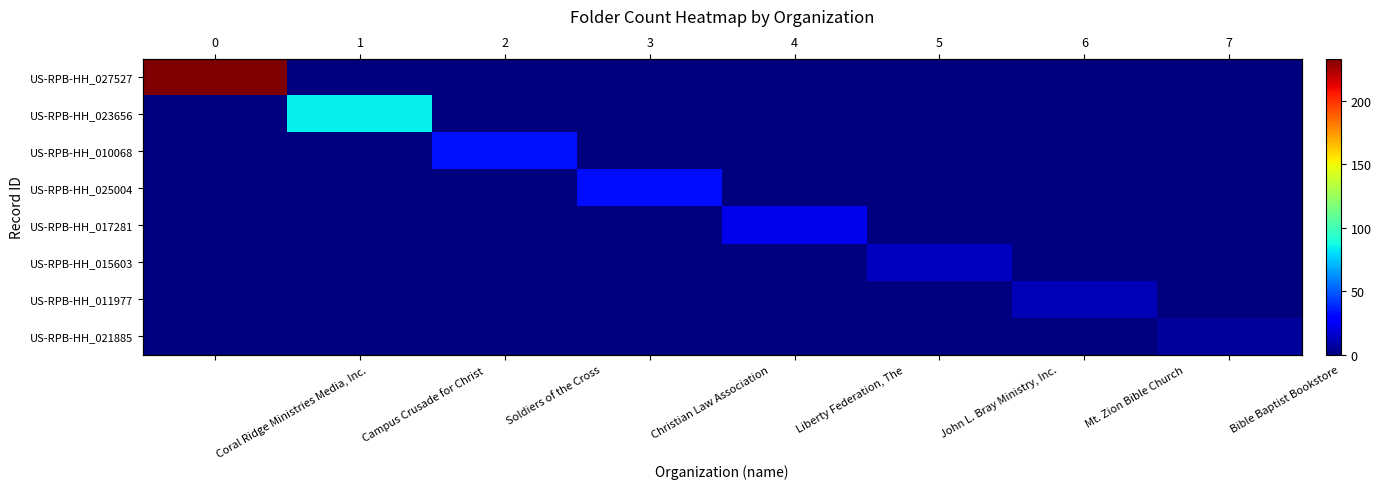

Between John L. Bray Ministry, Inc. and Liberty Federation, The, which is larger?

John L. Bray Ministry, Inc.